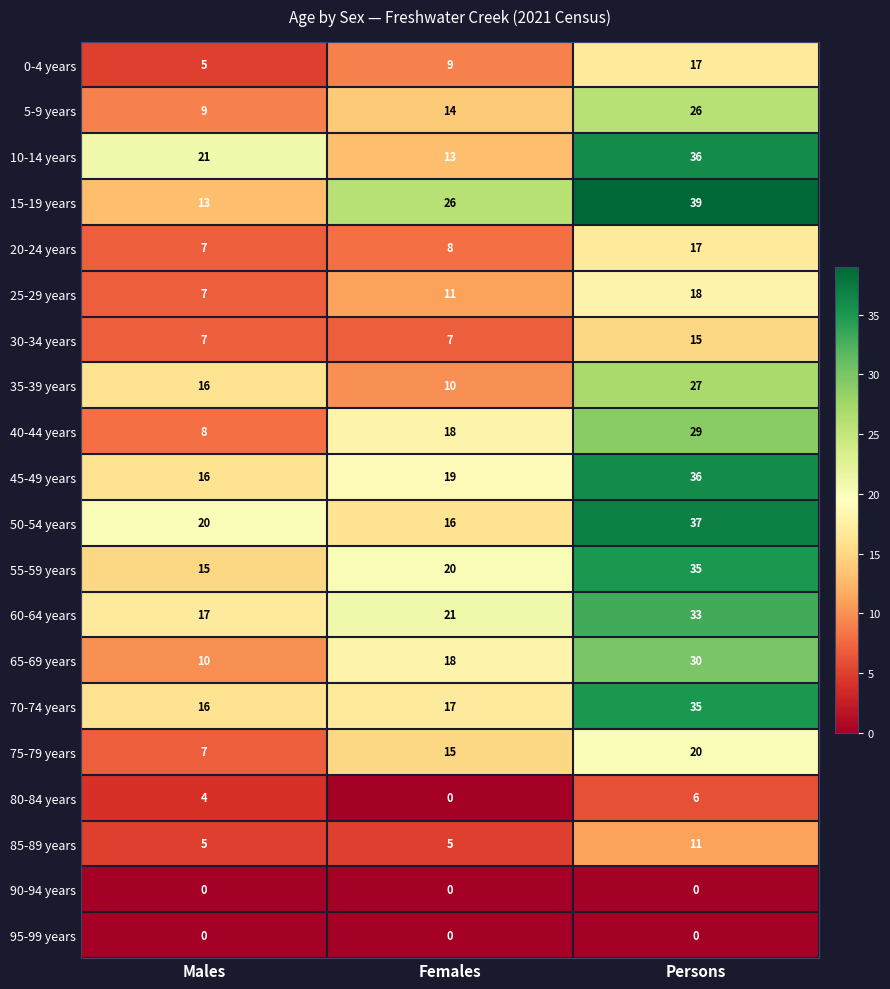

What is the minimum value for 5-9 years?

9